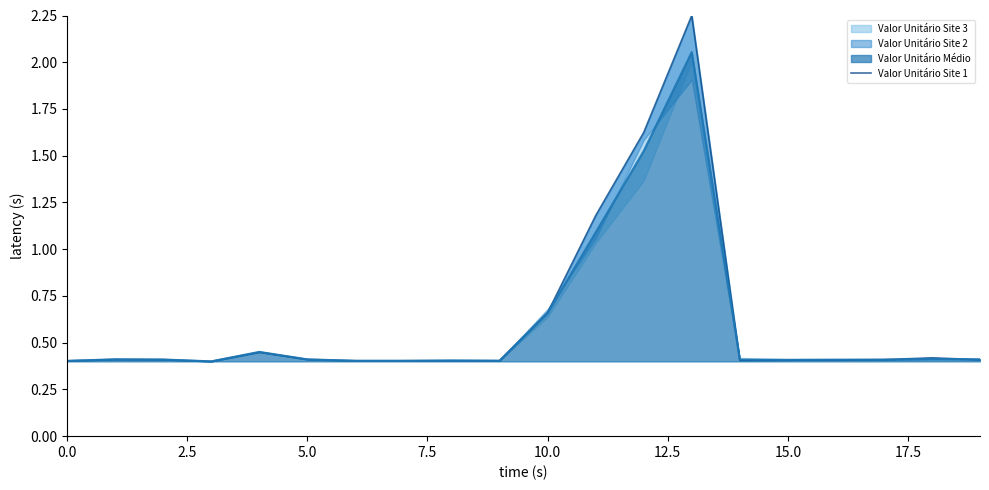

The chart shows a value of 0.3 at 10. True or false?

False